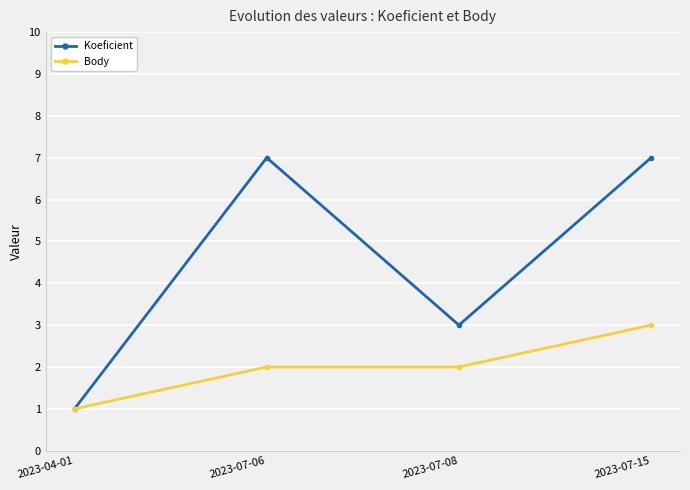

What value does the Body series have at 2023-04-01?

1